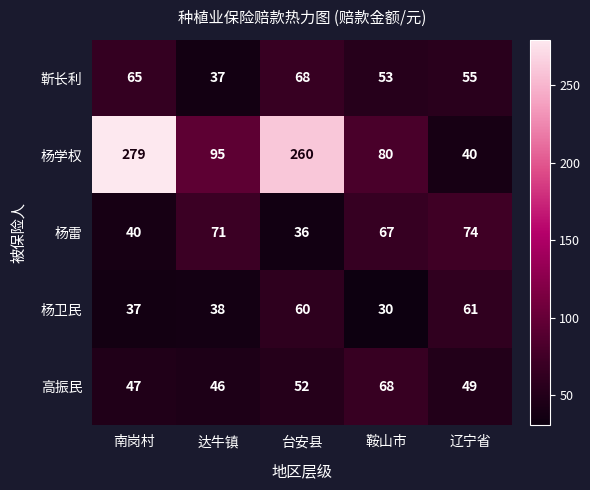

Reading left to right, what are all the values shown in this chart?

靳长利: 南岗村=65	达牛镇=37	台安县=68	鞍山市=53	辽宁省=55
杨学权: 南岗村=279	达牛镇=95	台安县=260	鞍山市=80	辽宁省=40
杨雷: 南岗村=40	达牛镇=71	台安县=36	鞍山市=67	辽宁省=74
杨卫民: 南岗村=37	达牛镇=38	台安县=60	鞍山市=30	辽宁省=61
高振民: 南岗村=47	达牛镇=46	台安县=52	鞍山市=68	辽宁省=49